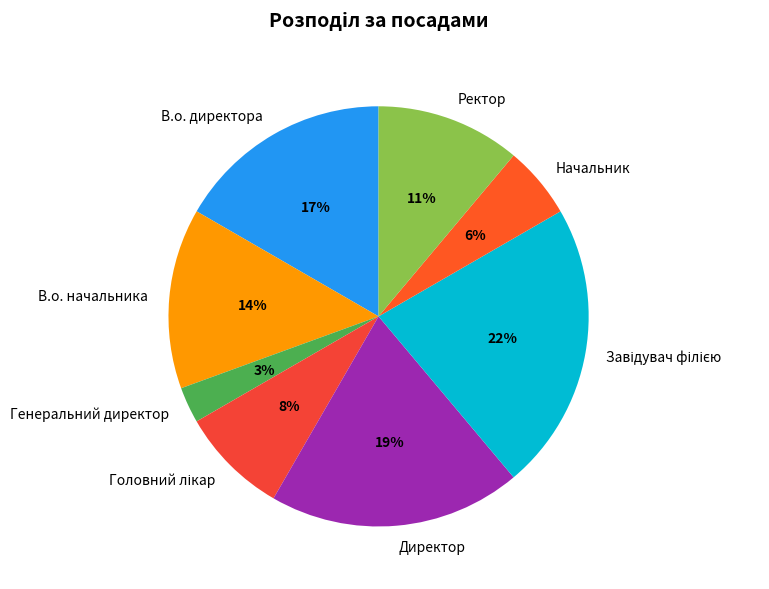

Do Ректор and В.о. начальника together represent more than half of the pie?

No